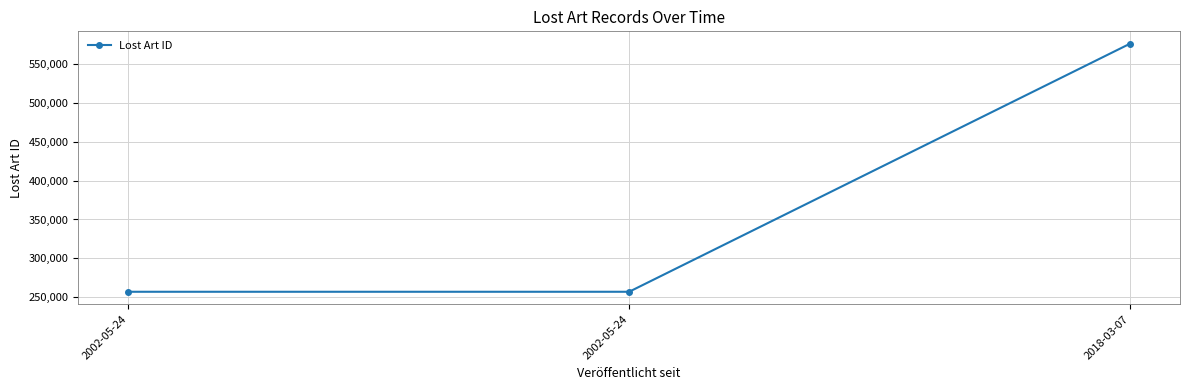

What is the change in value from 2002-05-24 to 2018-03-07?

+318977